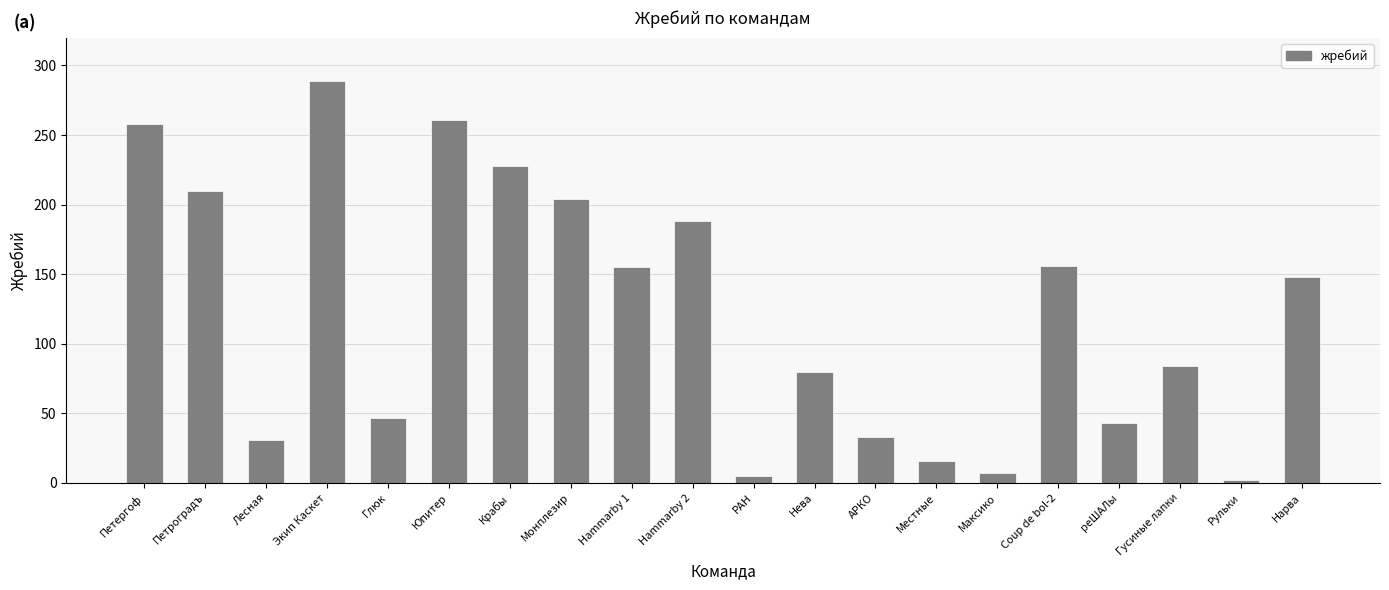

What is the average value?

122